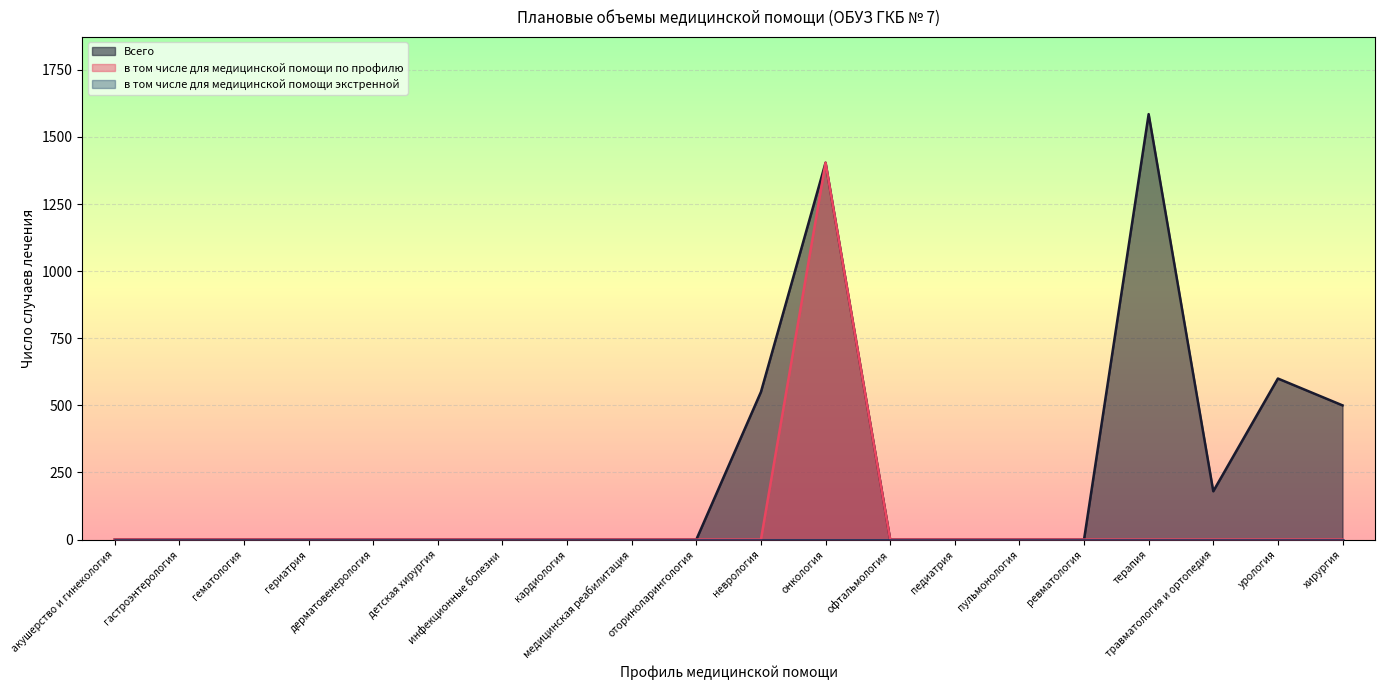

What is the difference between the maximum and minimum values in the Всего series?

1585